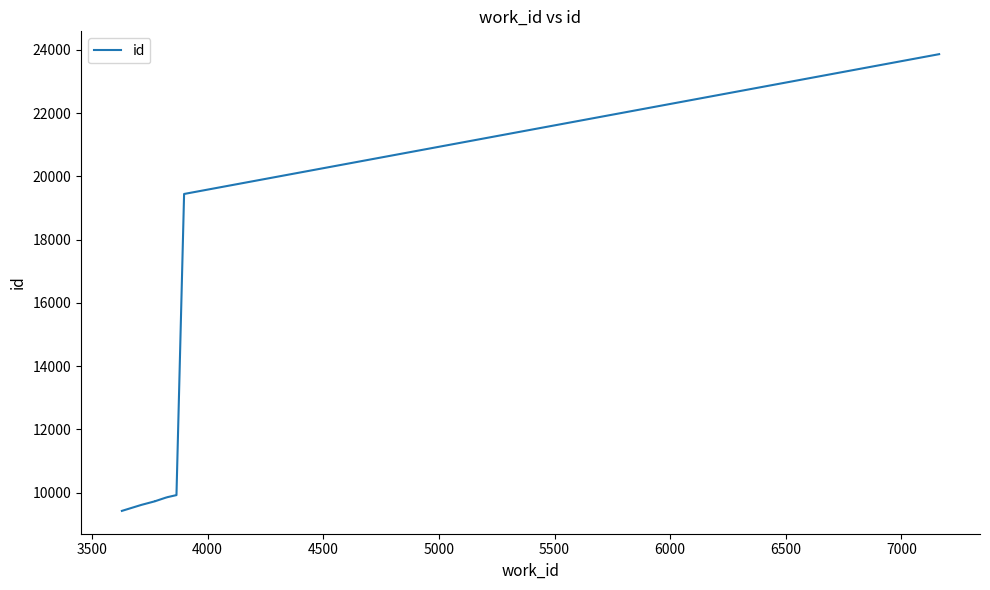

What is the change in value from 4000 to 7500?

+14139